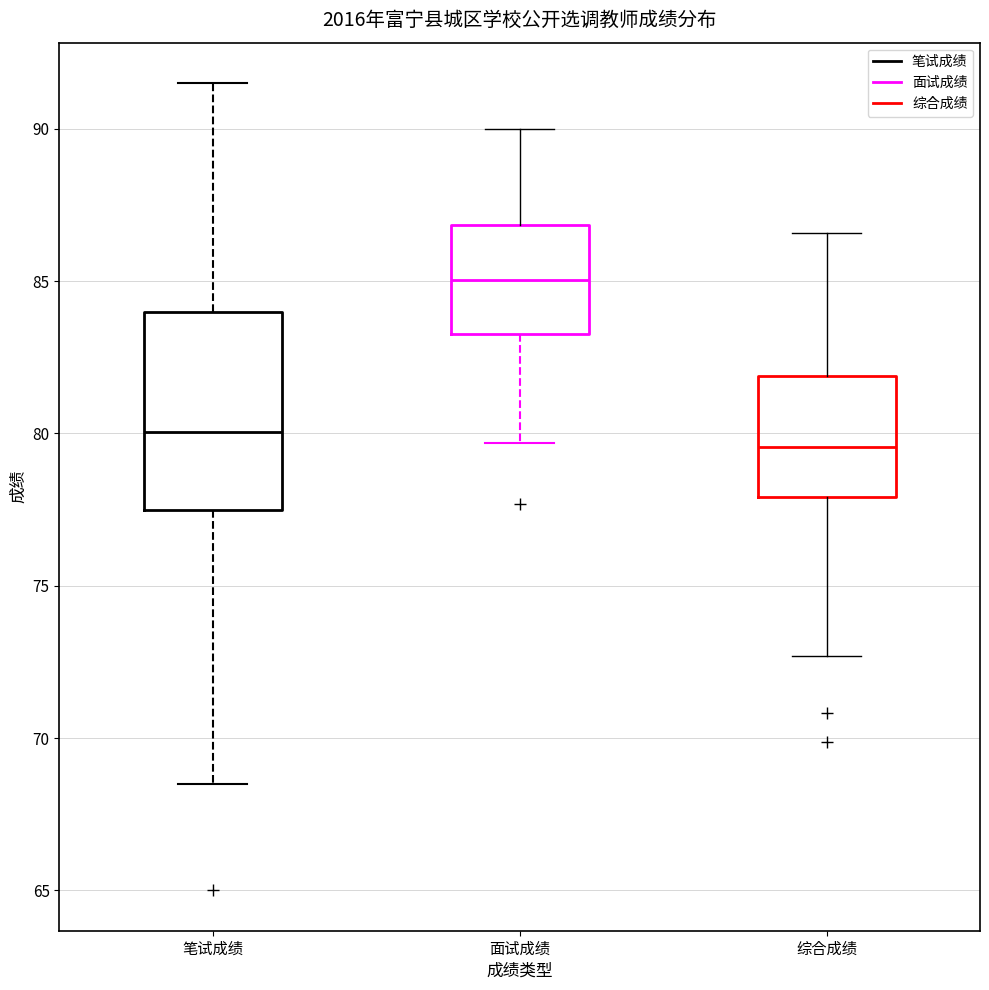

Where does the lower whisker of the box for 笔试成绩 end on the y-axis? The values are not printed on the chart, so give them approximately, as read against the axis.

68.5